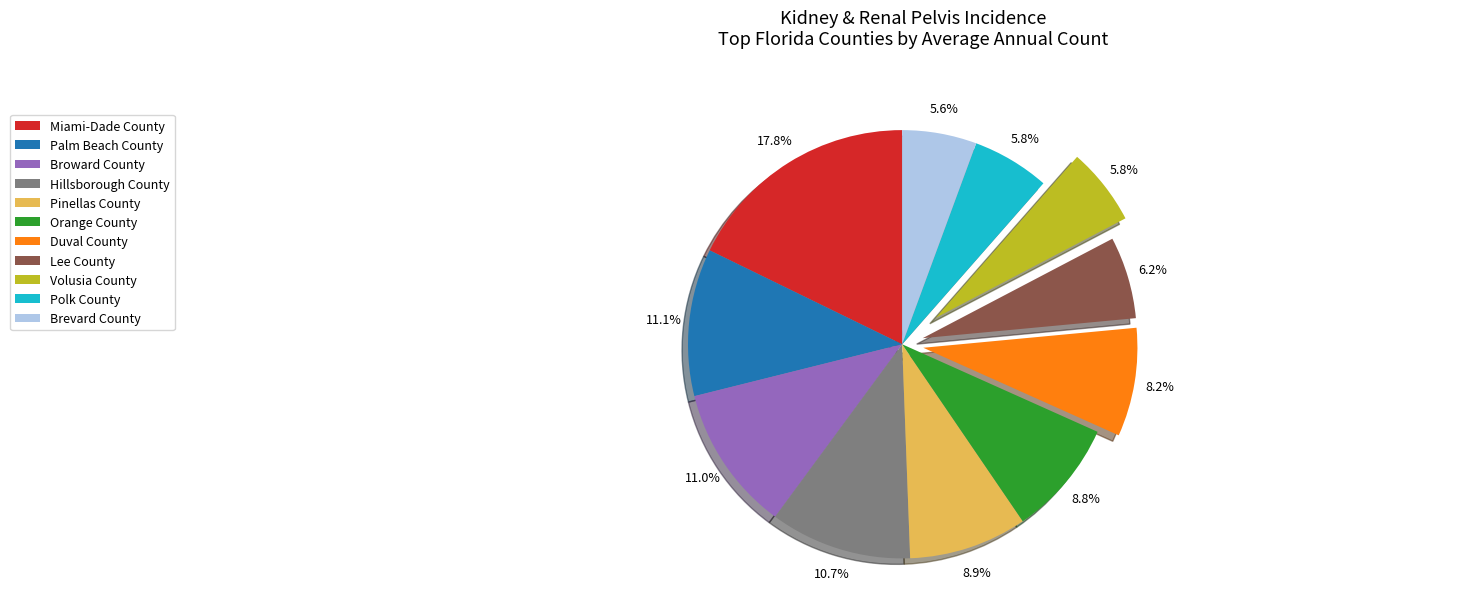

To the nearest percent, what percentage of the pie is Volusia County?

6%